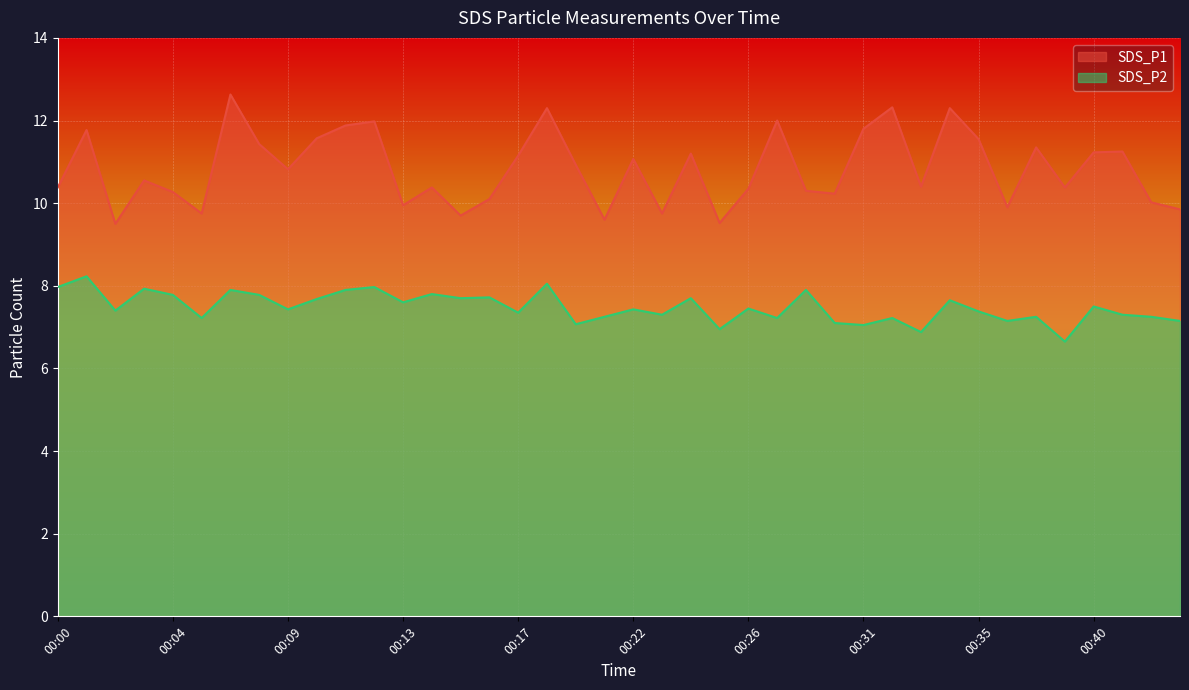

What is the total value across all series at 00:21?

16.9